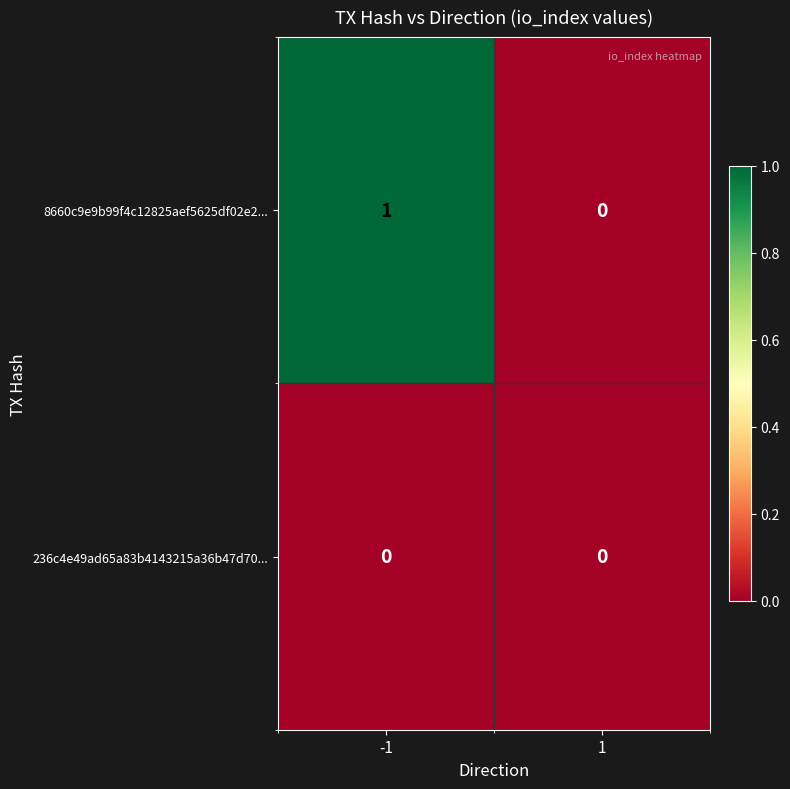

At which category is the sum across all series the highest?

-1